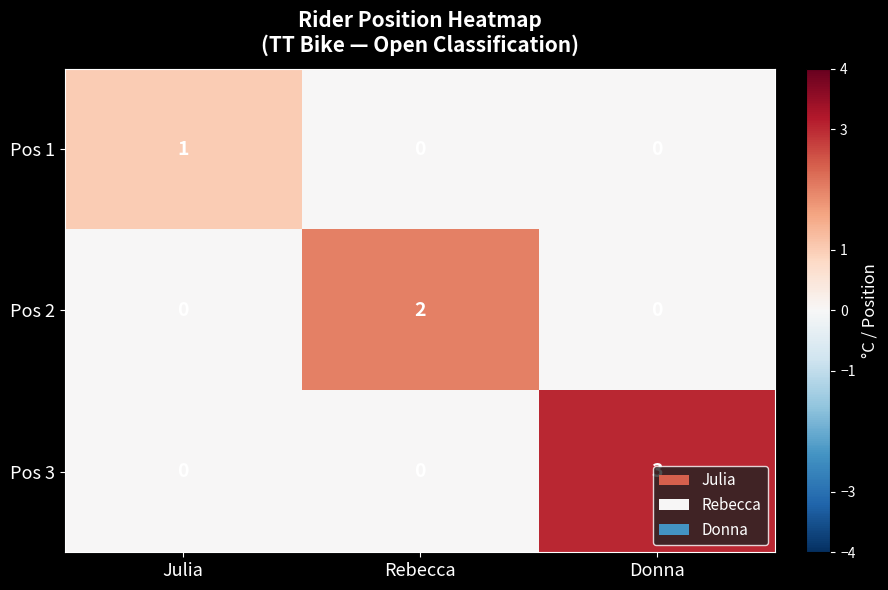

What is the sum of all Pos 3 values?

3